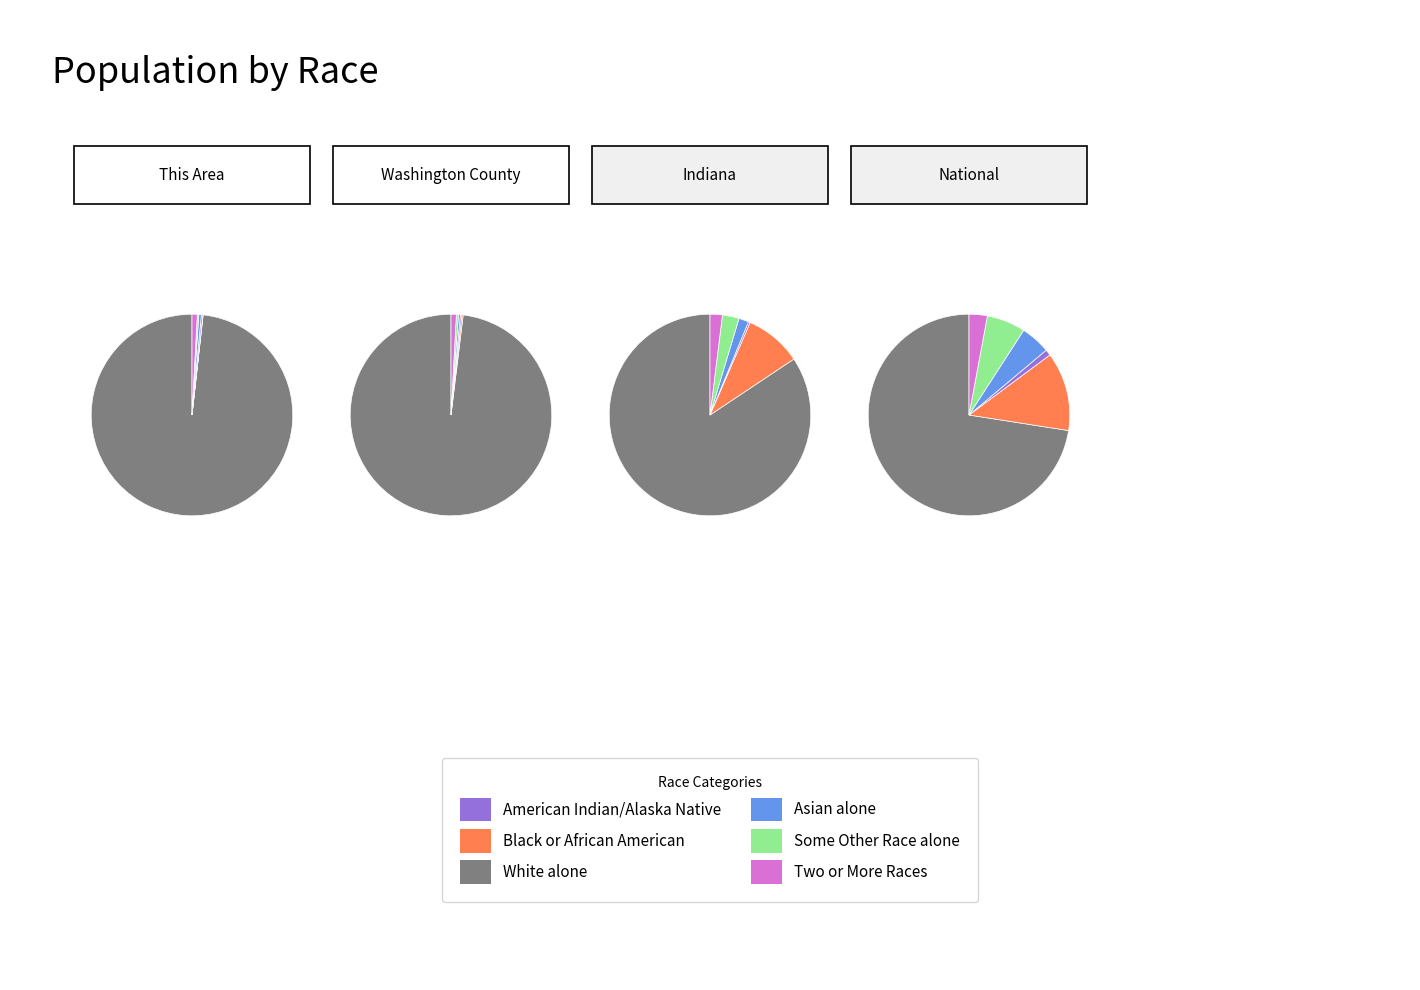

Rank the series by their maximum value, from highest to lowest.

White alone, Black or African American alone, Some Other Race alone, Asian alone, Two or More Races, American Indian and Alaska Native